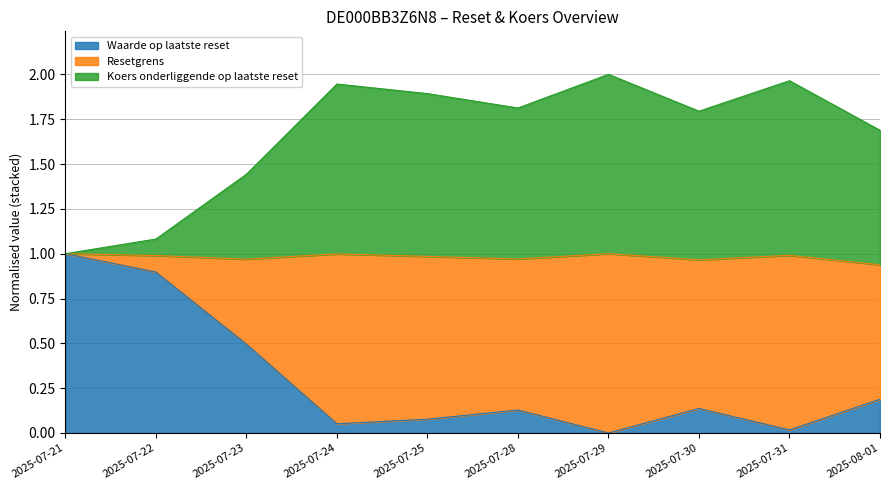

Which series has the largest range (max minus min)?

Waarde op laatste reset